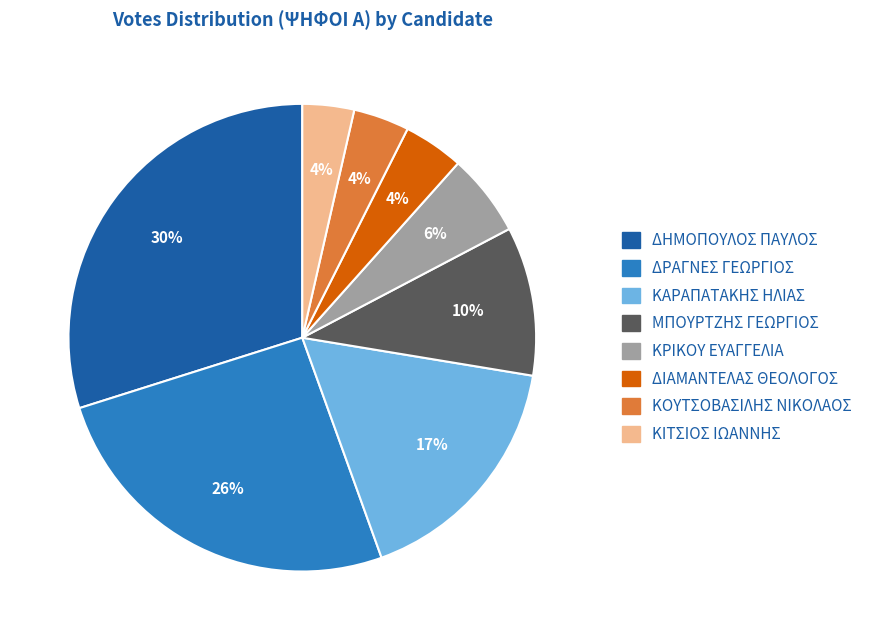

Does any single category account for the majority?

No